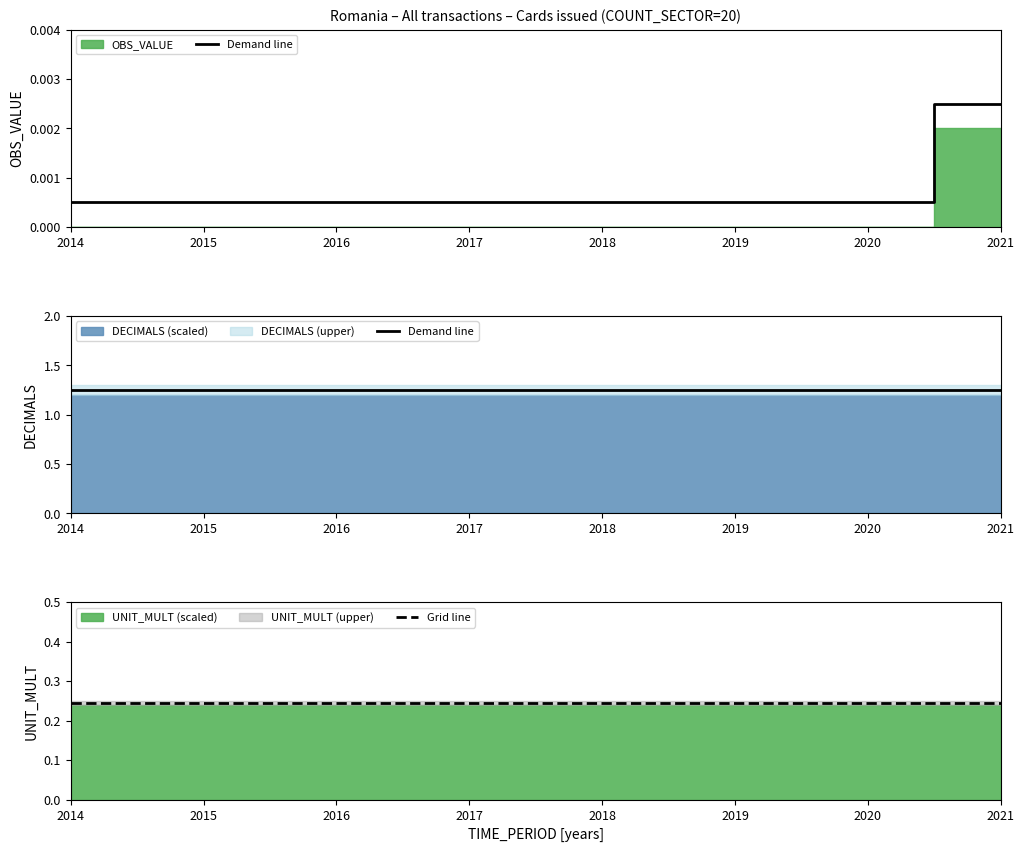

Is the value of Demand line at 2019 greater than the value of Grid line at 2019?

Yes